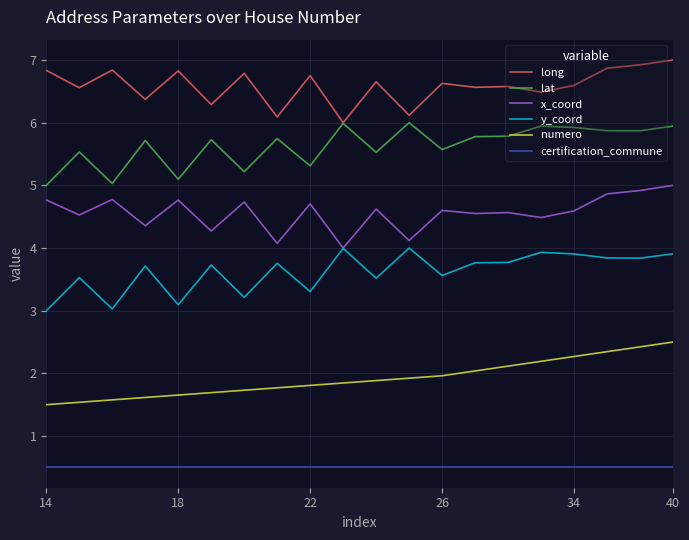

Which series has the largest total across all categories?

long